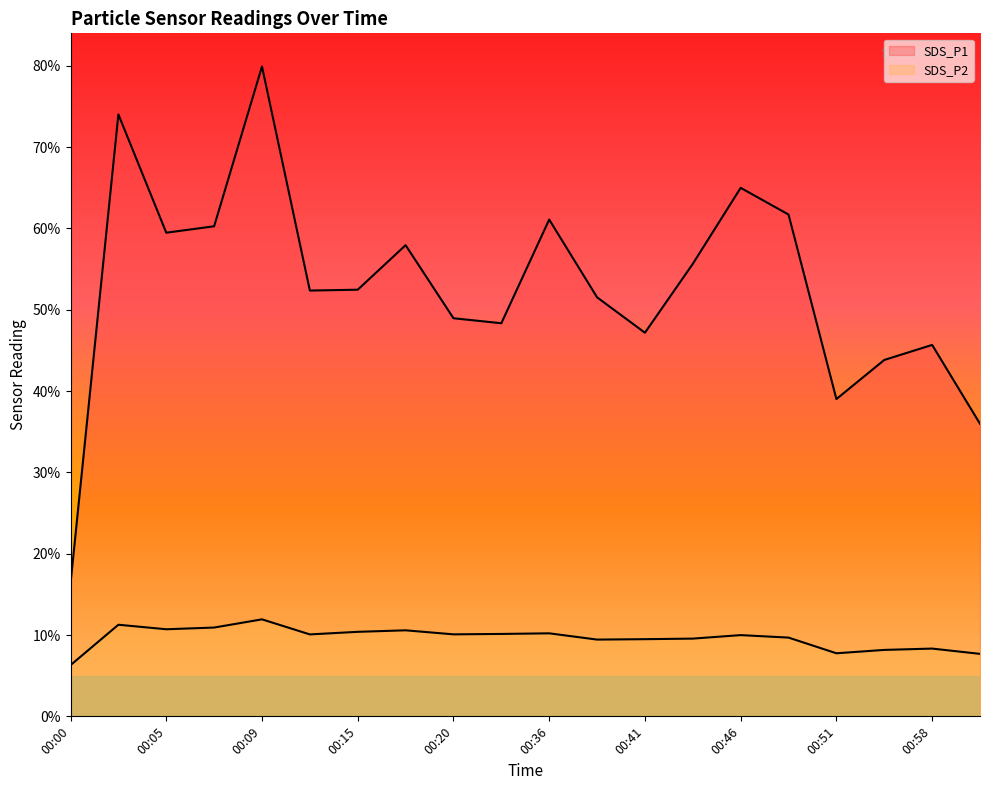

Which series has the largest total across all categories?

SDS_P1